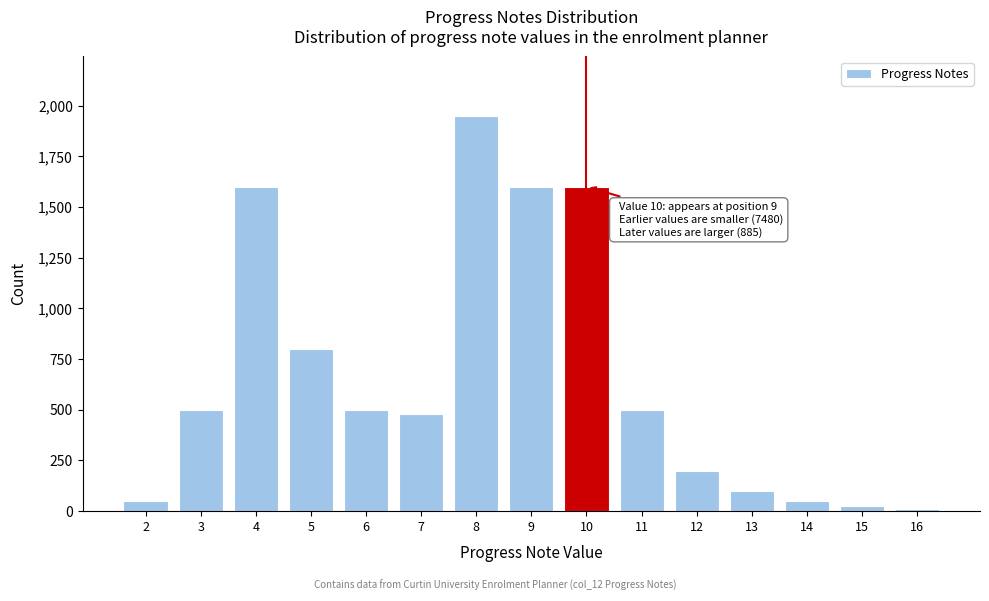

Reading left to right, extract all data points from this chart.

2=50	3=500	4=1600	5=800	6=500	7=480	8=1950	9=1600	10=1600	11=500	12=200	13=100	14=50	15=25	16=10